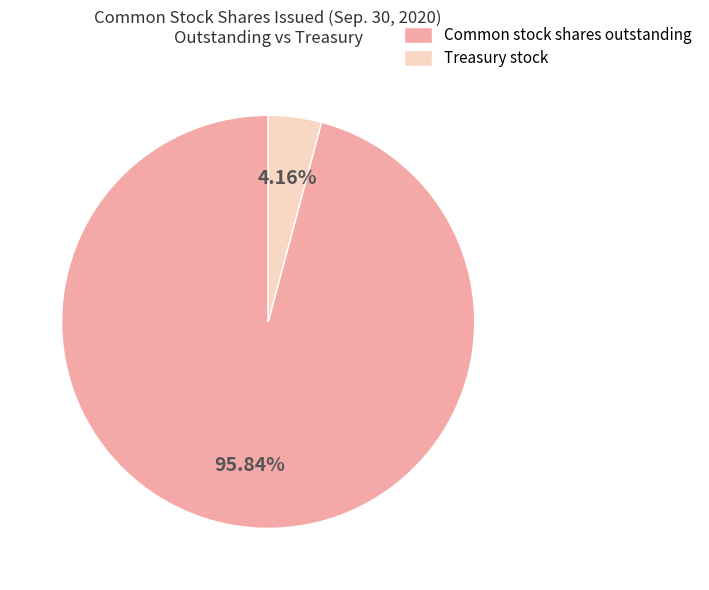

To the nearest percent, what is the difference between the largest and smallest slice percentages?

92%